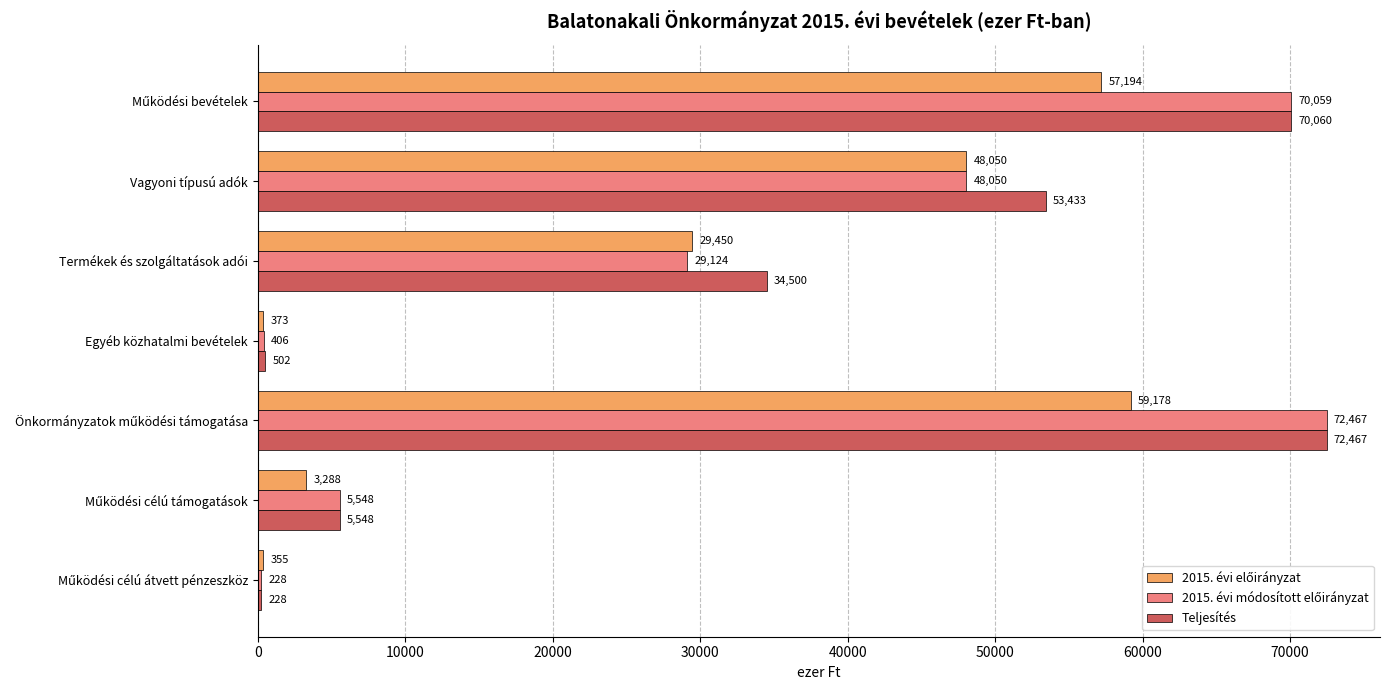

Which series has the largest total across all categories?

Teljesítés